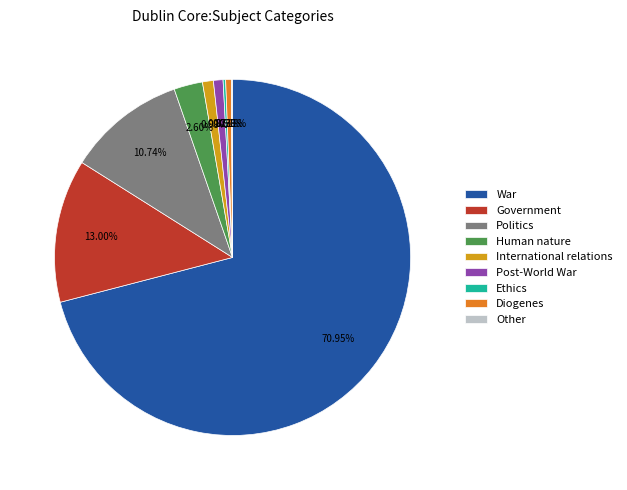

Which has a higher value, War or Politics?

War